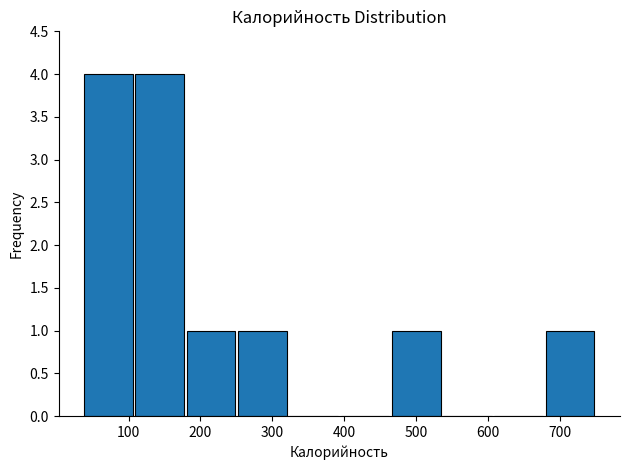

Reading left to right, transcribe this chart: for each bar, give the range it covers on the x-axis and its height. Neither the bar edges nor the heights are printed on the chart, so give them approximately, as read against the axes.

40 to 110: 4
110 to 180: 4
180 to 250: 1
250 to 320: 1
320 to 390: 0
390 to 460: 0
460 to 540: 1
540 to 610: 0
610 to 680: 0
680 to 750: 1